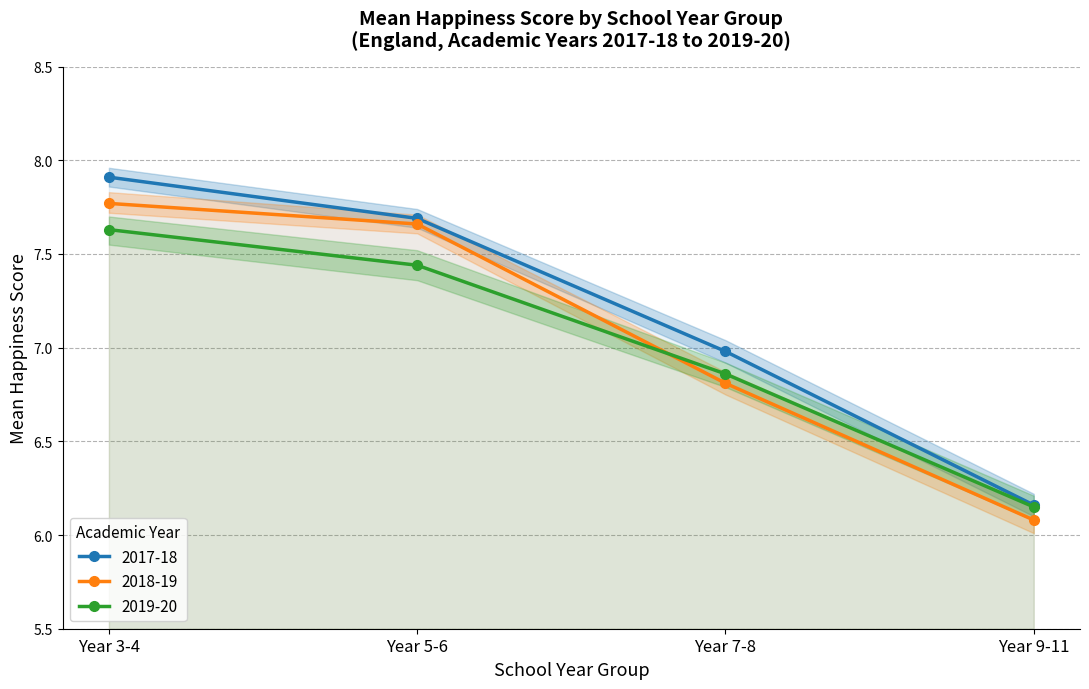

Reading left to right, extract all data points from this chart.

2017-18: 7.9	7.7	7.0	6.2
2018-19: 7.8	7.7	6.8	6.1
2019-20: 7.6	7.4	6.9	6.2